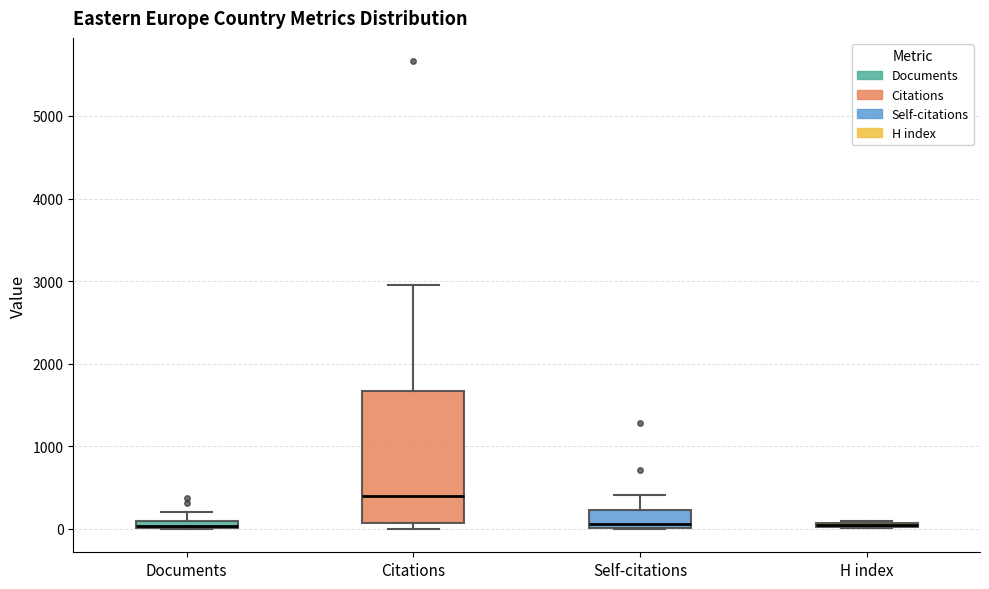

Which box is the tallest, from its lower edge to its upper edge?

Citations